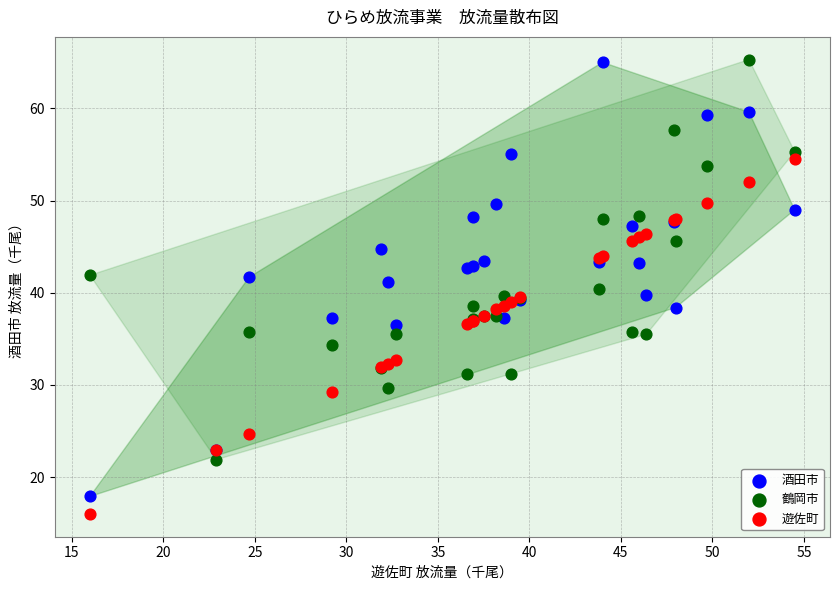

What is the X range (max minus min) for the scatter plot?

38.5